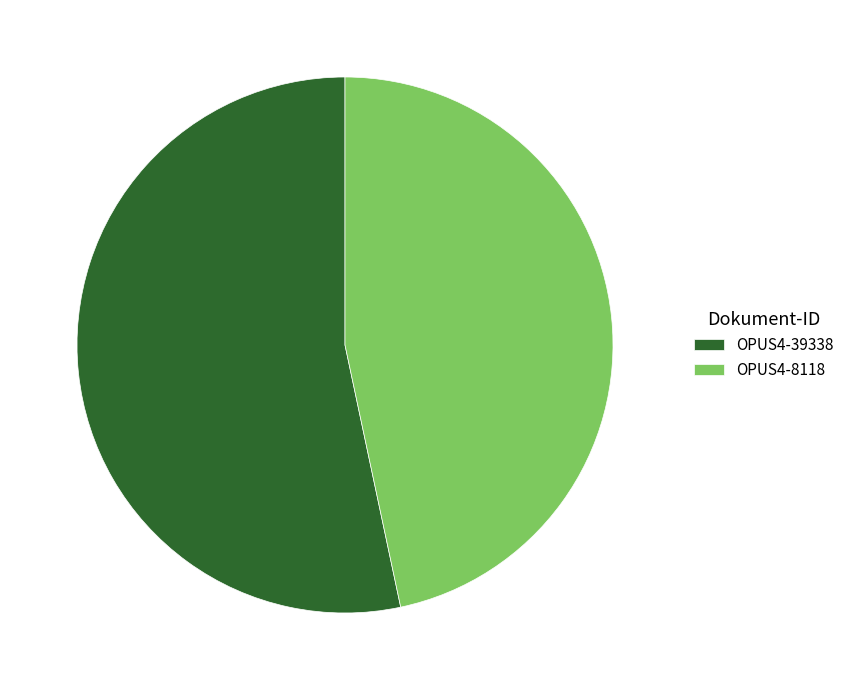

True or false: OPUS4-39338 accounts for 42% of the total.

False